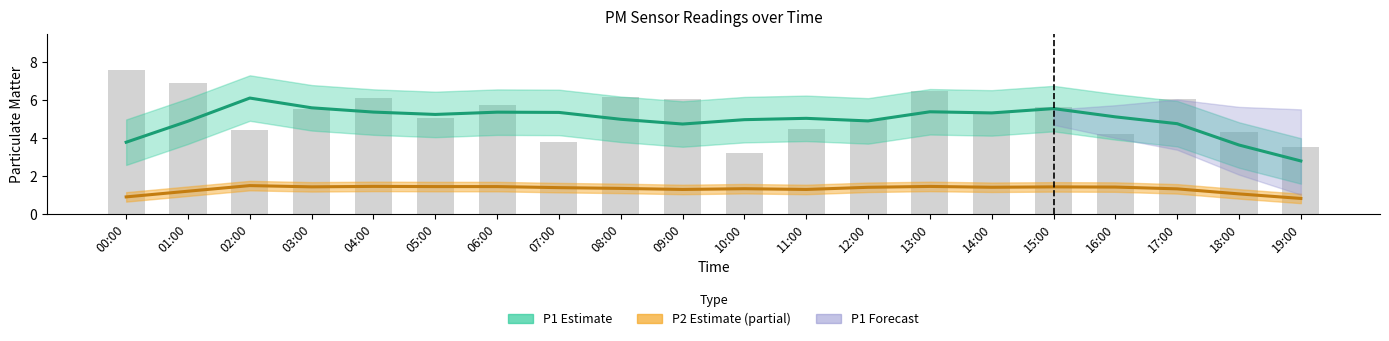

Are the bars grouped side by side (vs. stacked)?

Yes